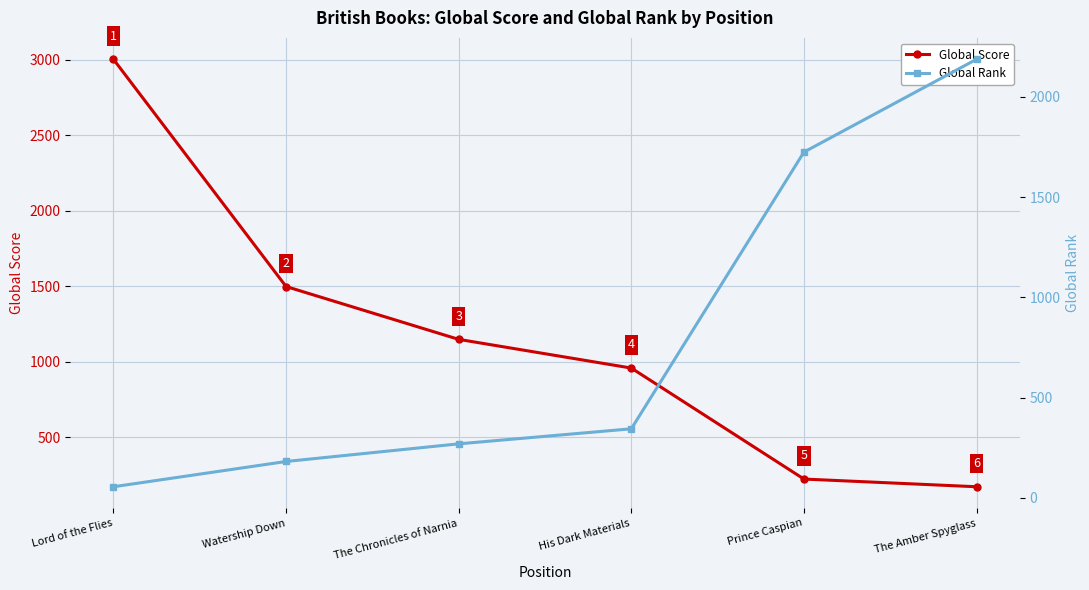

The value of Global Rank at Watership Down is 181. True or false?

True